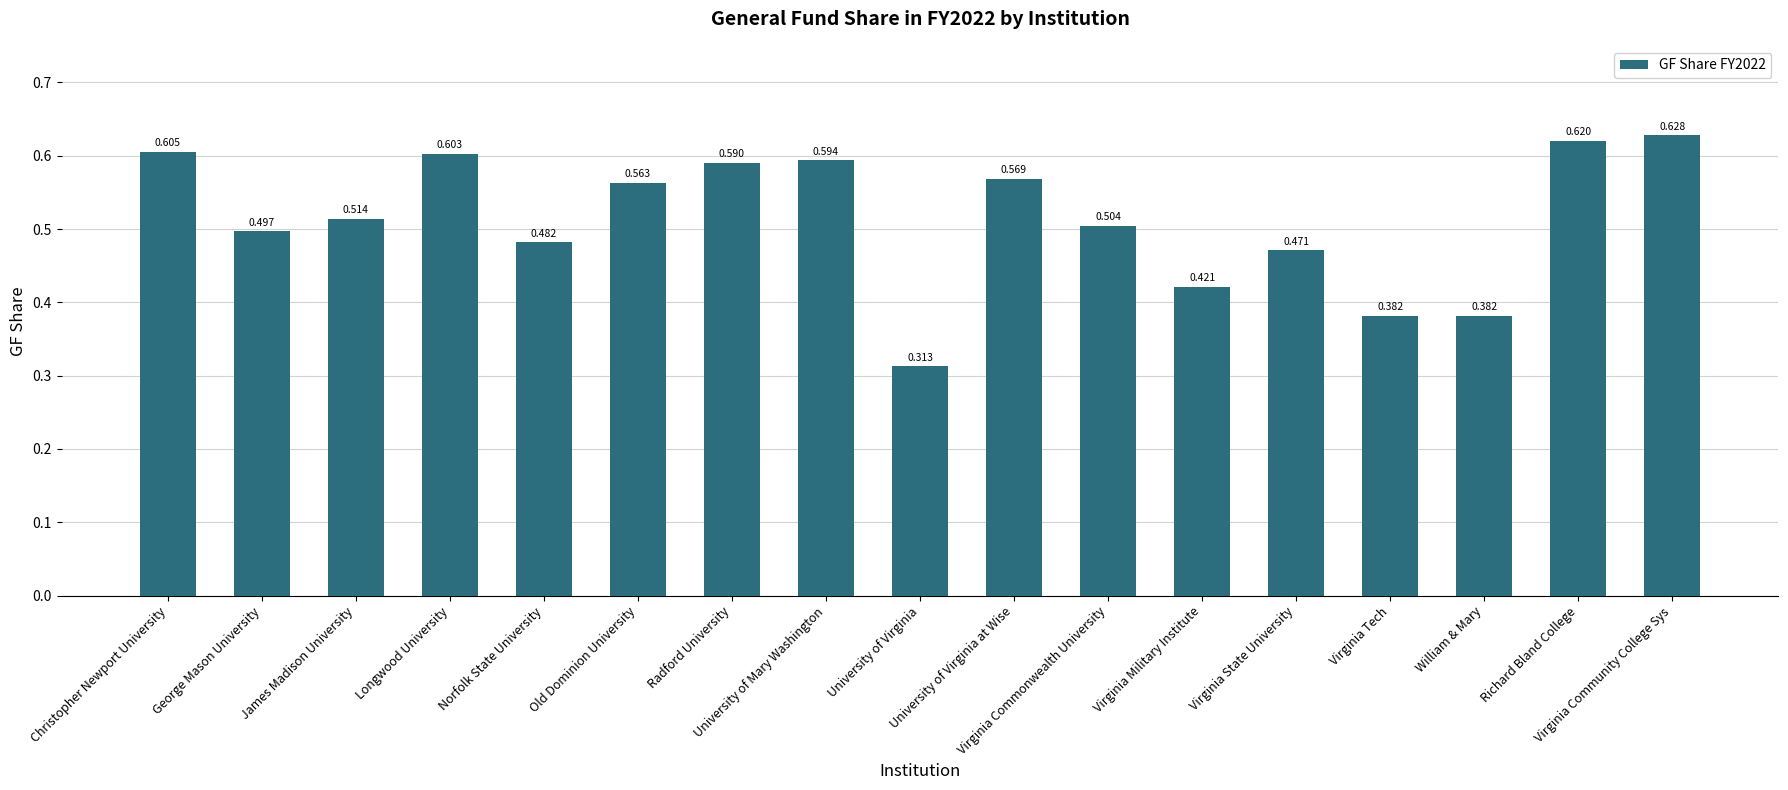

What is the approximate value at Virginia Military Institute?

0.4